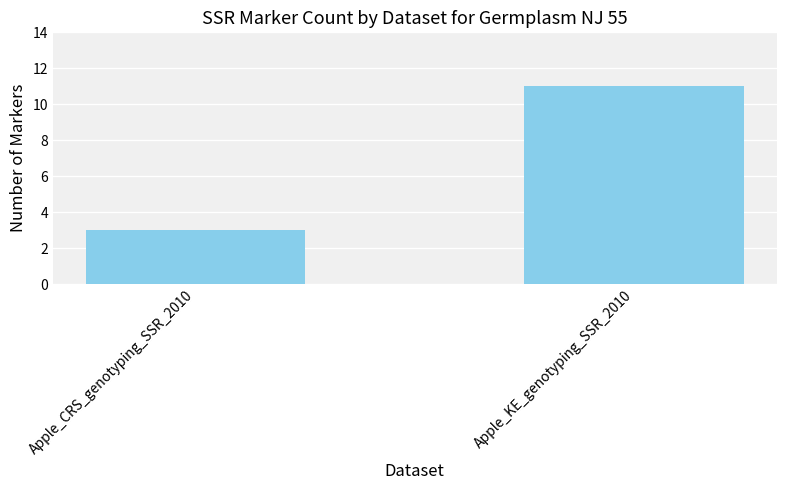

What is the average value?

7